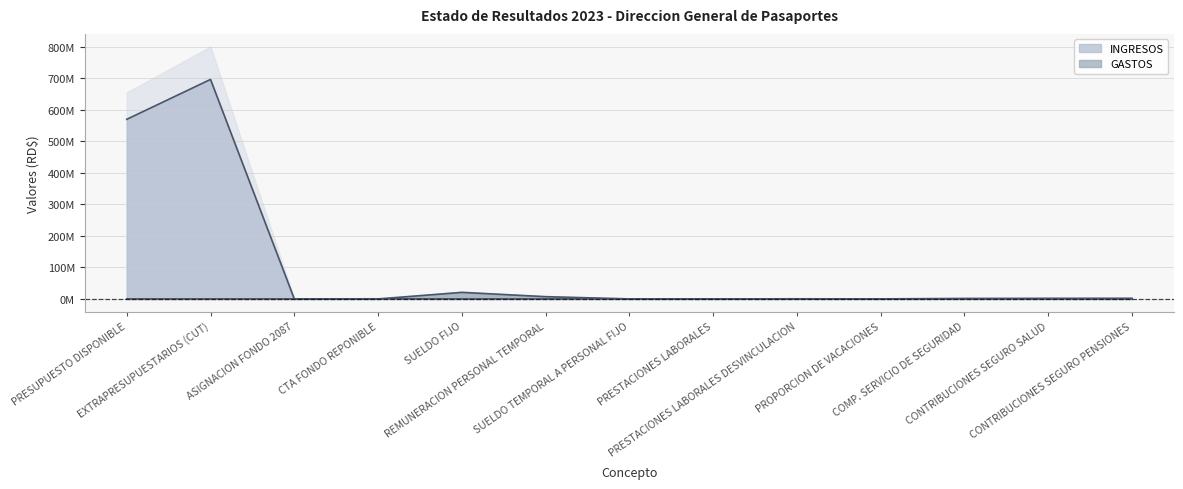

The GASTOS series shows 141983.4 at SUELDO TEMPORAL A PERSONAL FIJO. True or false?

False